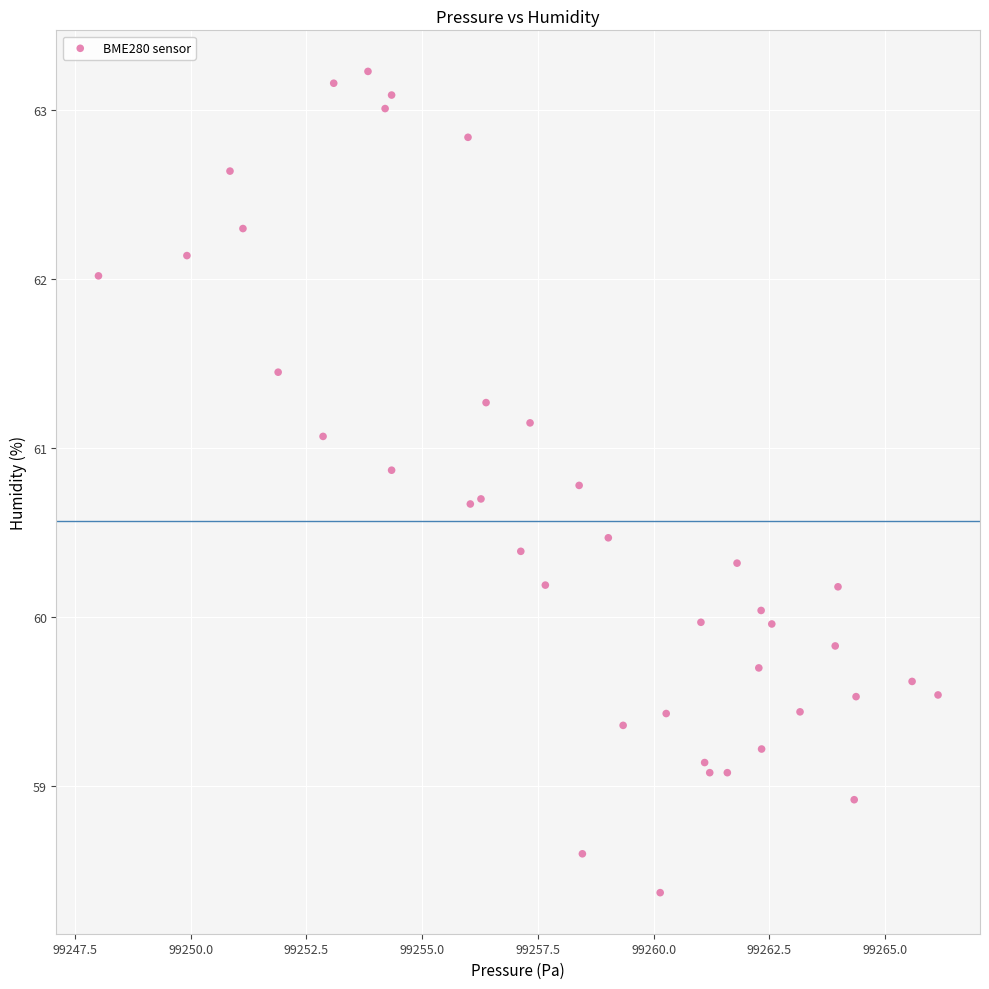

What is the range of X values (max minus min)?

18.1